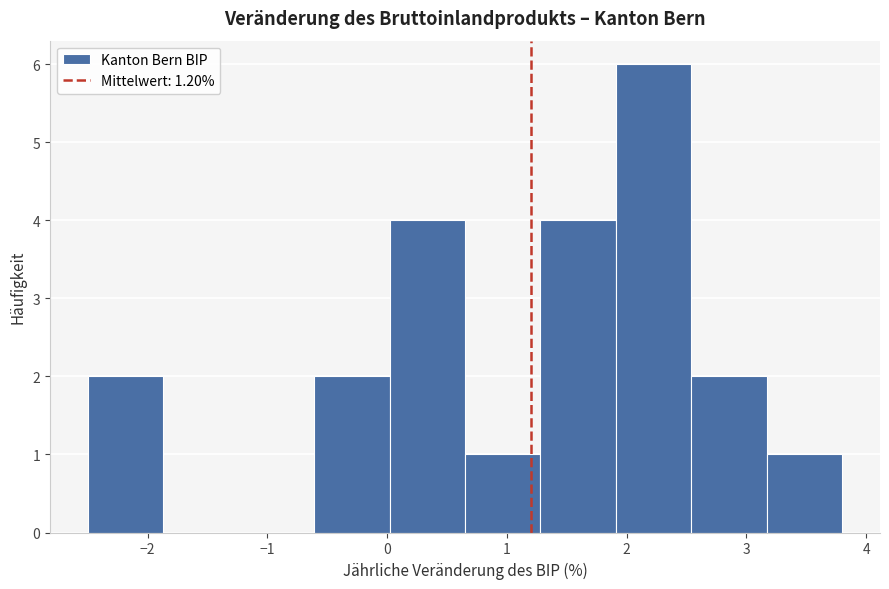

What is the height of the bar covering 3.17 to 3.80 on the x-axis? Neither the bar edges nor the heights are printed on the chart, so give them approximately, as read against the axes.

1